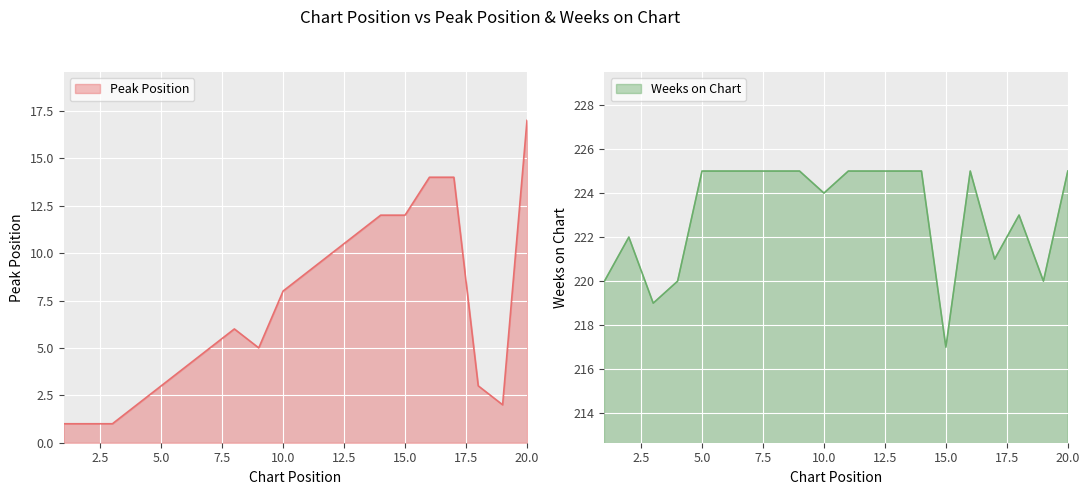

Count the Weeks on Chart values in the range 221 to 225.

15